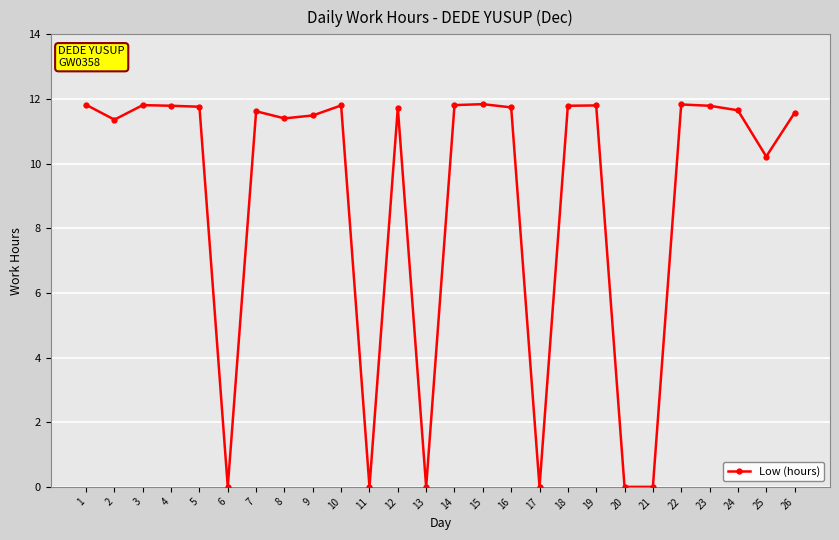

True or false: the data shows 5.1 at 2.

False